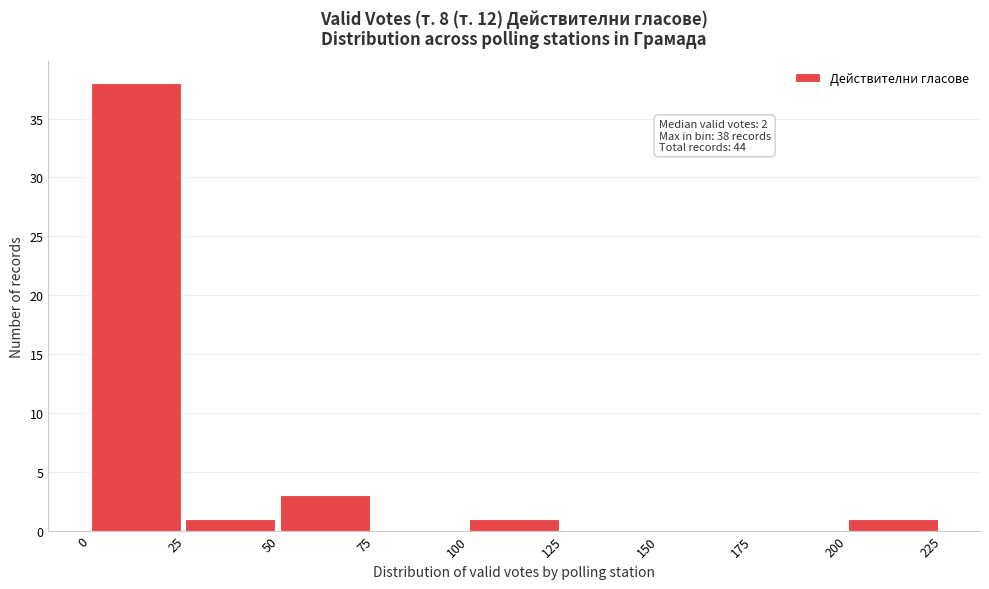

Which range on the x-axis has the tallest bar?

0 to 25